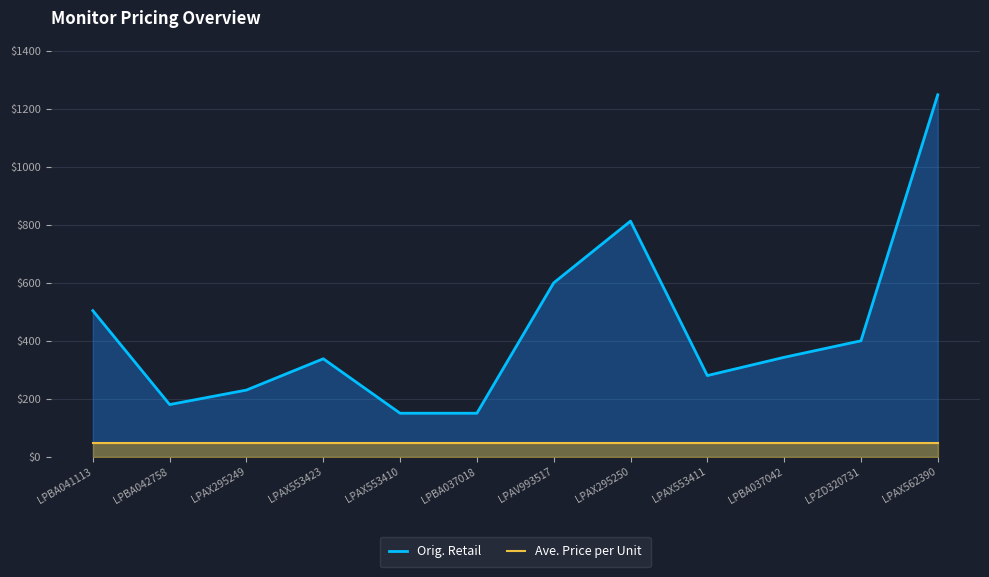

What is the value of the Orig. Retail point at the 1st from the left?

504.0